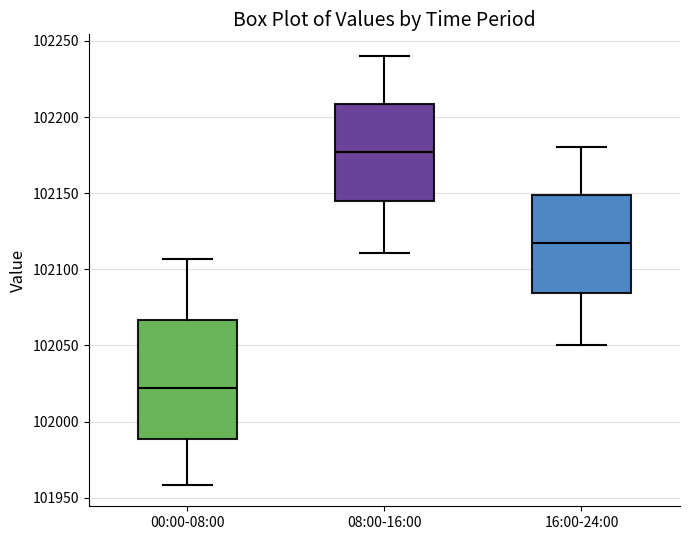

Reading left to right, read every box against the y-axis: the position of its median line, the range the box covers, and the ends of its whiskers. The values are not printed on the chart, so give them approximately, as read against the axis.

00:00-08:00: median 102020, box 101990 to 102065, whiskers 101960 to 102105
08:00-16:00: median 102175, box 102145 to 102210, whiskers 102110 to 102240
16:00-24:00: median 102115, box 102085 to 102150, whiskers 102050 to 102180